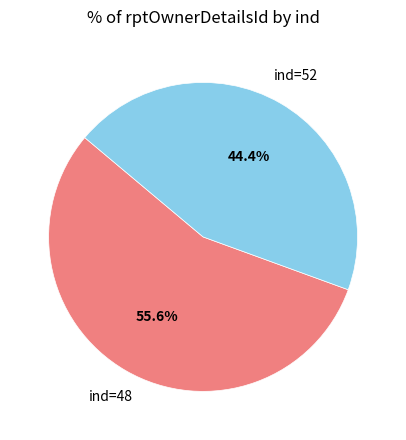

Is there a majority slice in this chart?

Yes